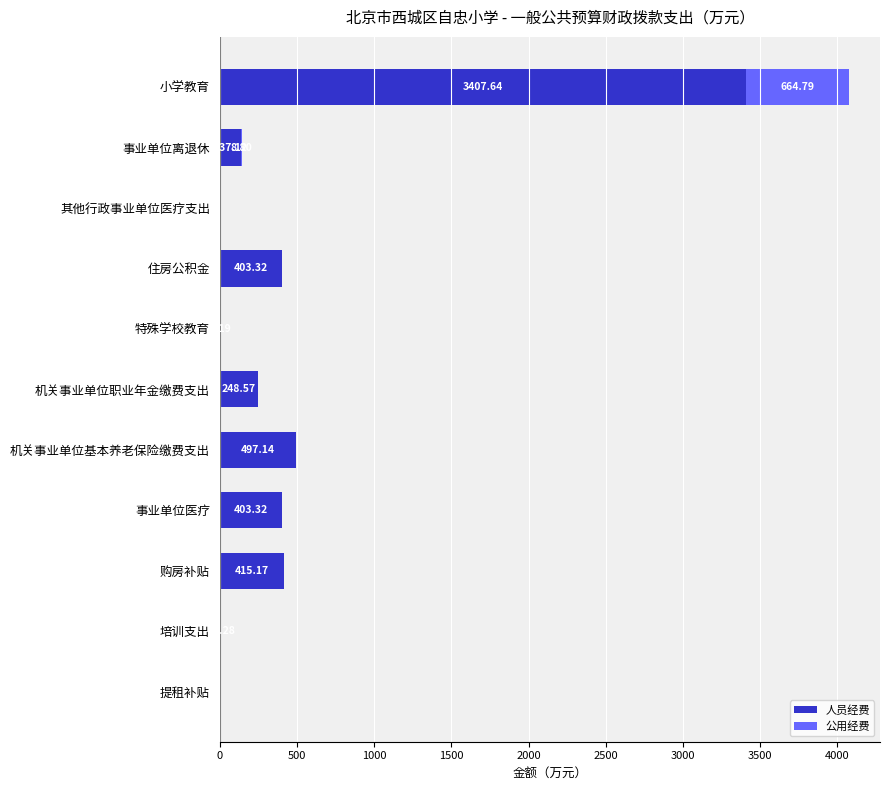

How many values in the 人员经费 series exceed 248?

6